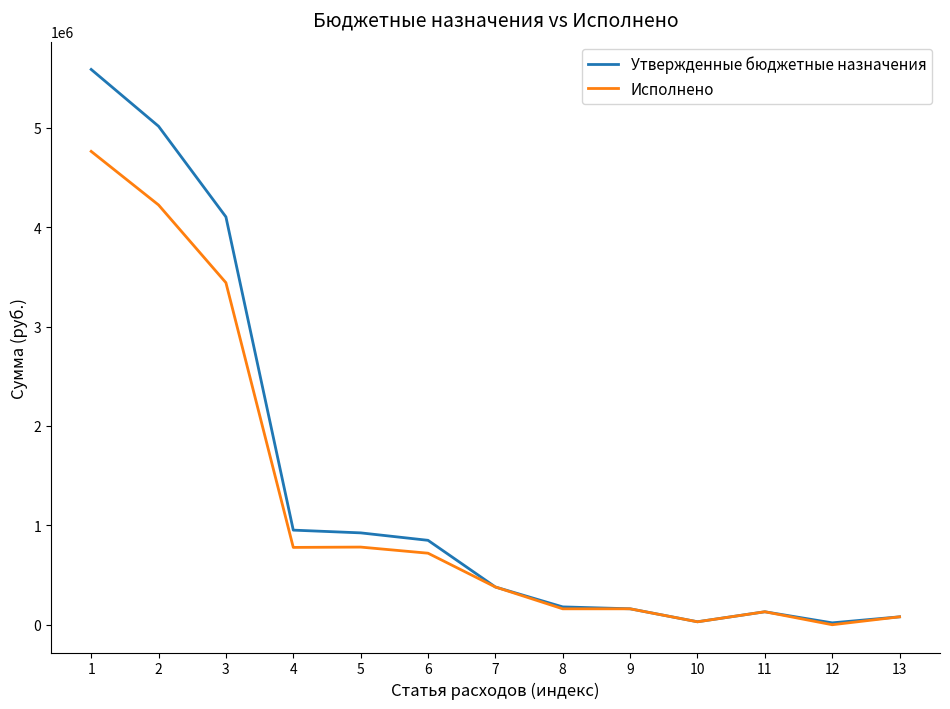

Does the chart have visible grid lines?

No